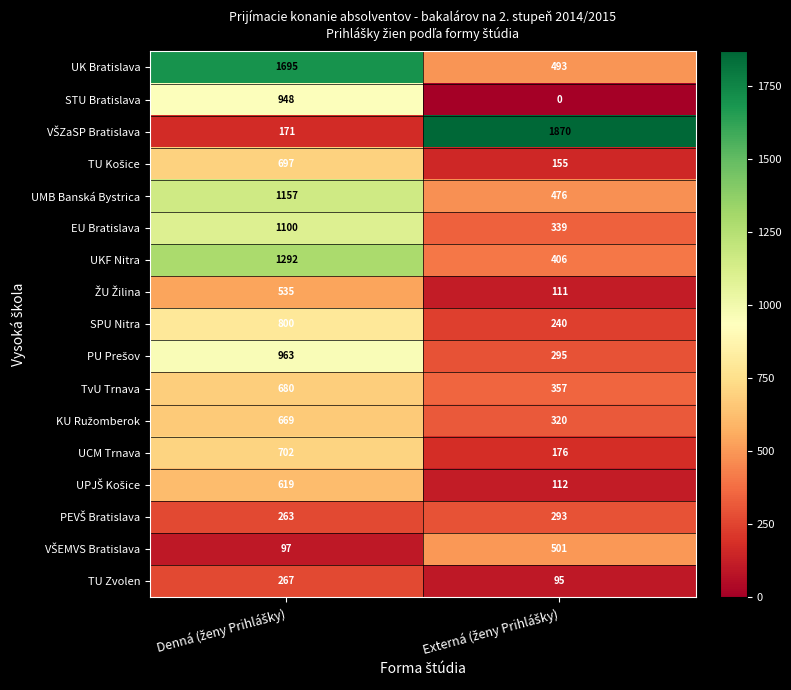

Which series has the largest total across all categories?

UK Bratislava